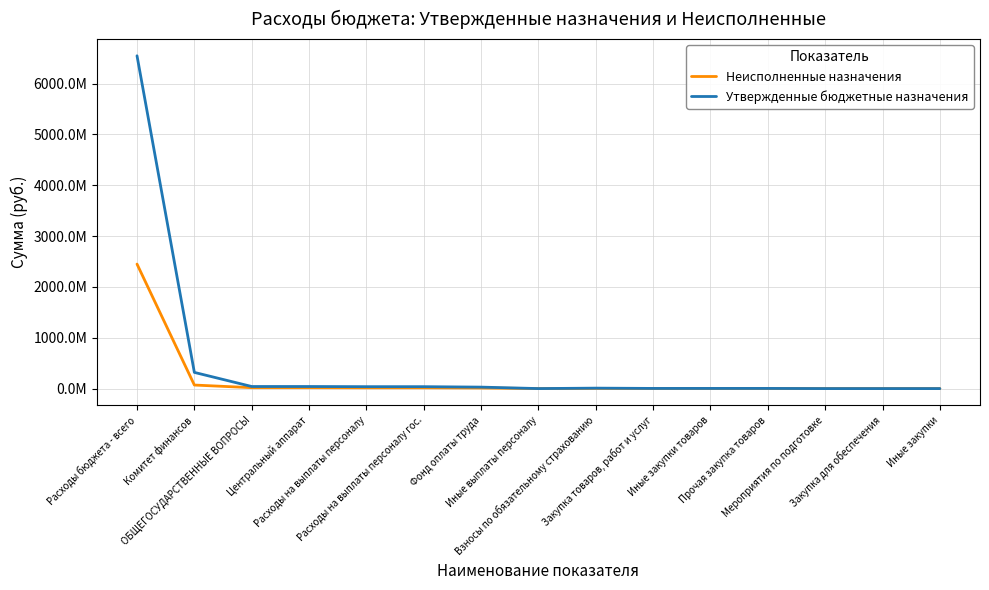

Is it true that Утвержденные бюджетные назначения equals 8602813.3 at Расходы на выплаты персоналу?

False